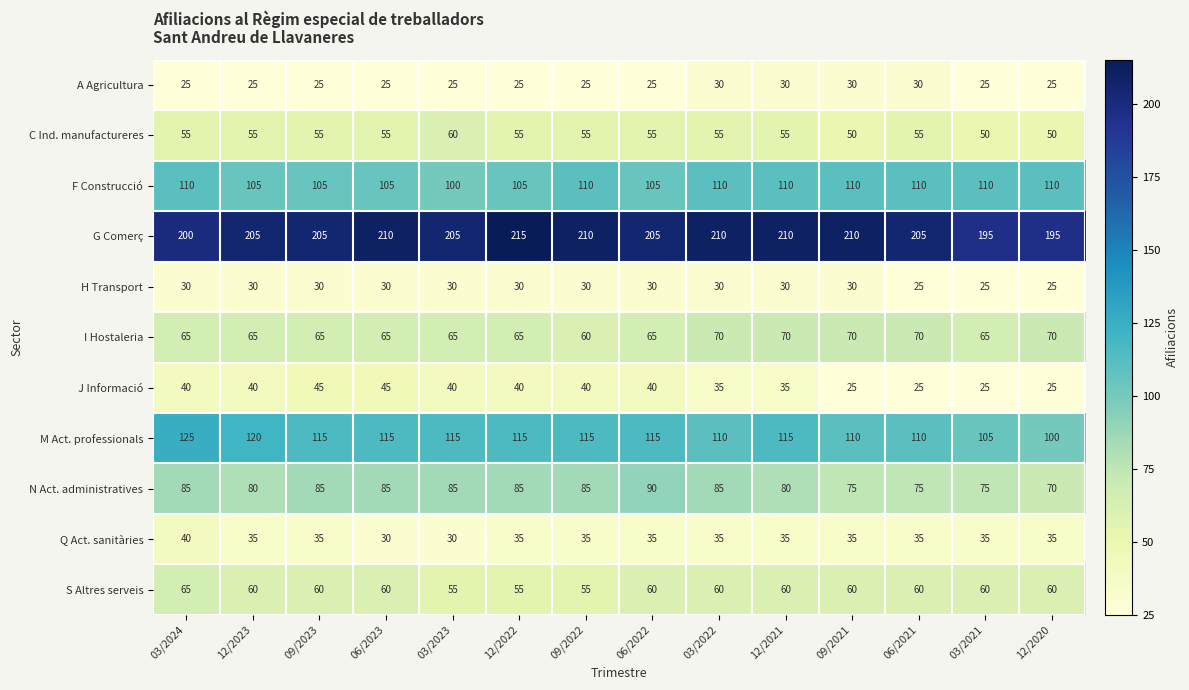

Which series has the widest spread of values?

M Act. professionals